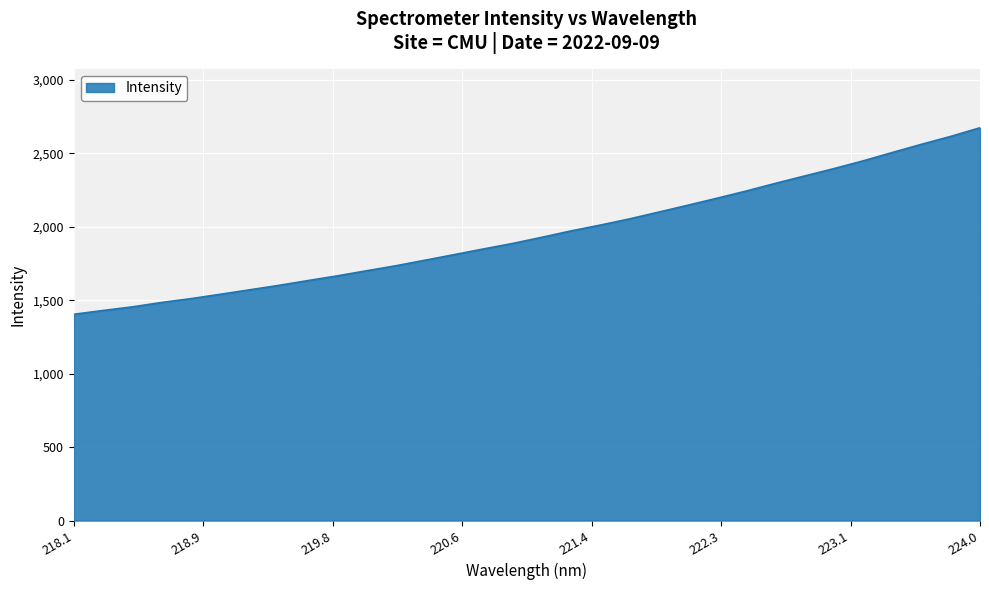

What is the maximum value shown in the chart?

2674.1